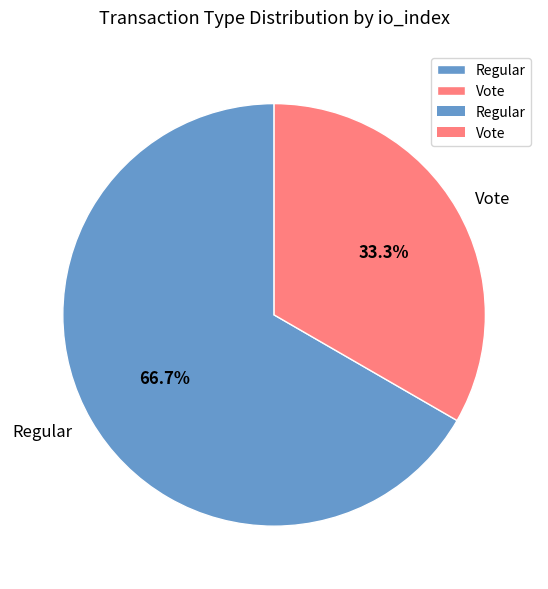

What portion of the pie excludes Regular?

33.3%